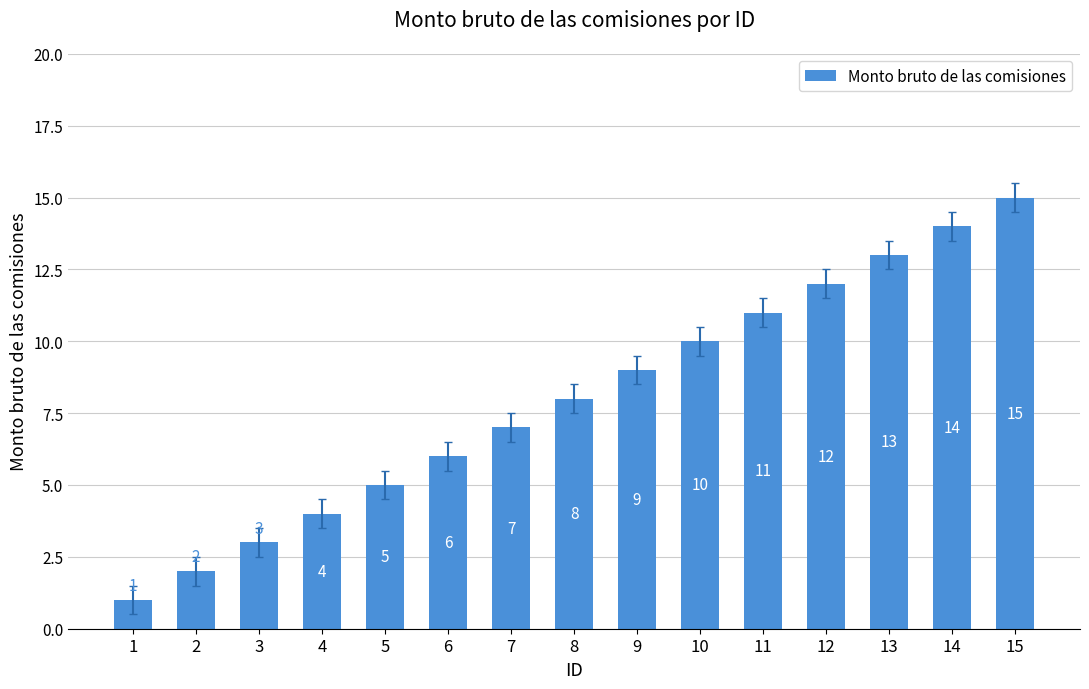

What is the value of the 13th bar from the left?

13